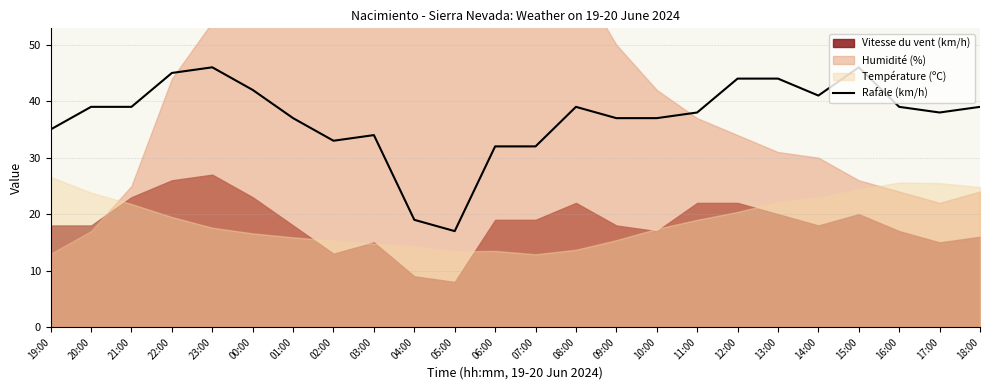

Where is the first local maximum?

23:00